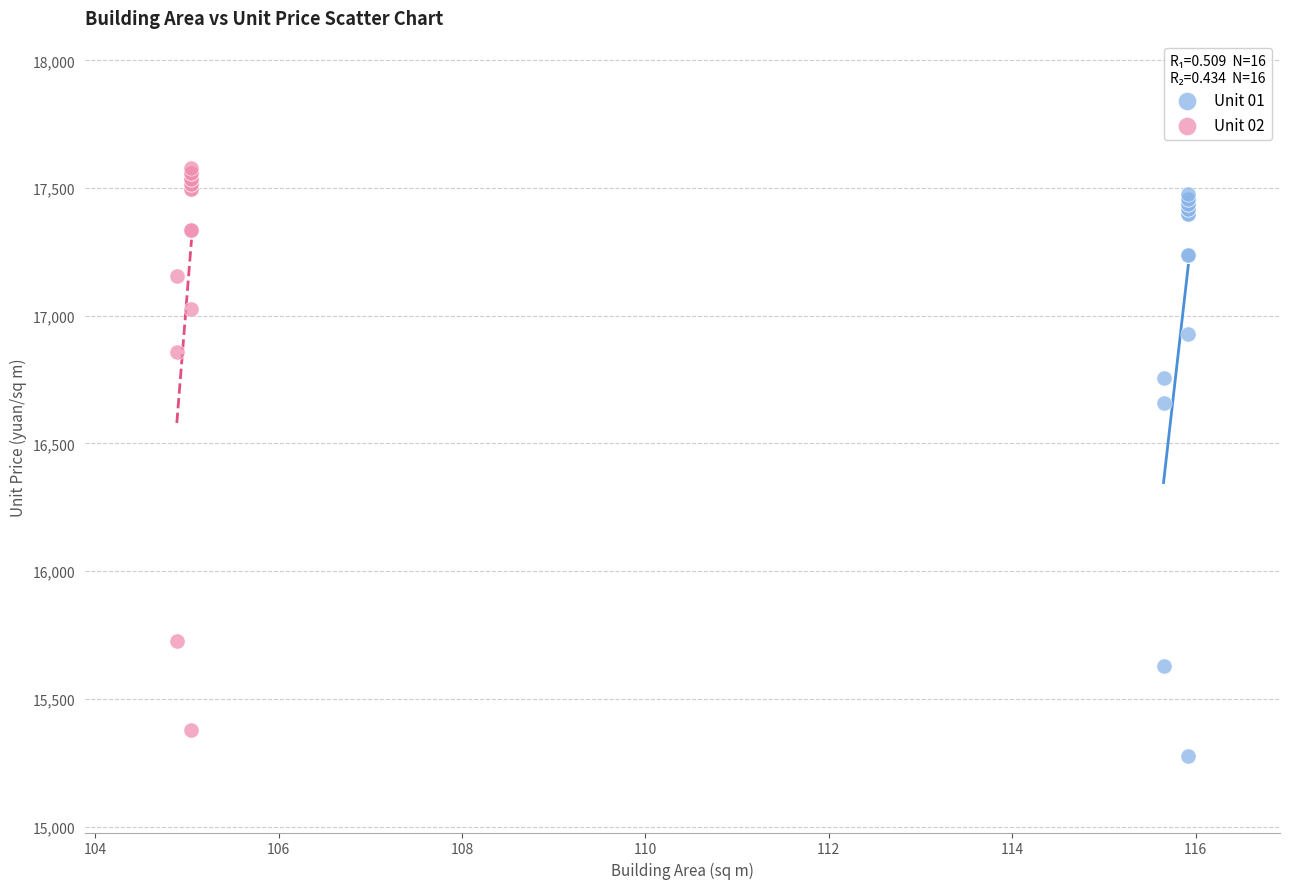

Which series reaches the maximum Y coordinate?

Unit 02